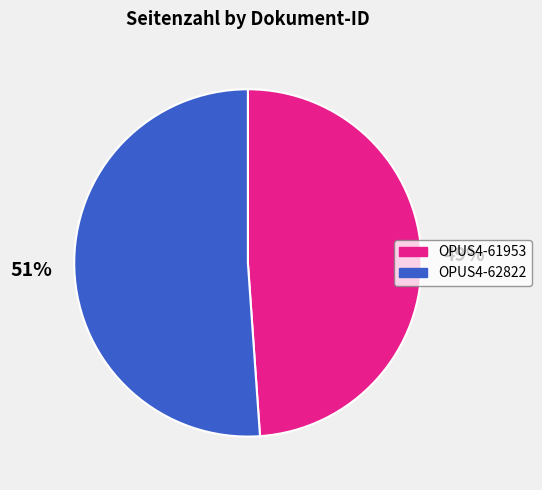

Which slice is the largest?

OPUS4-62822